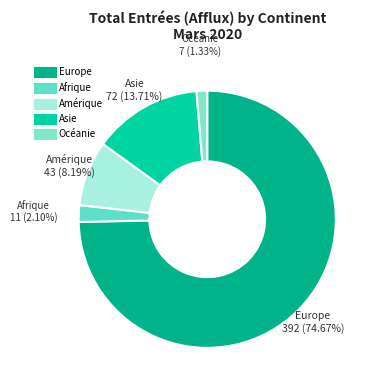

To the nearest percent, what percentage of the pie is Asie?

14%